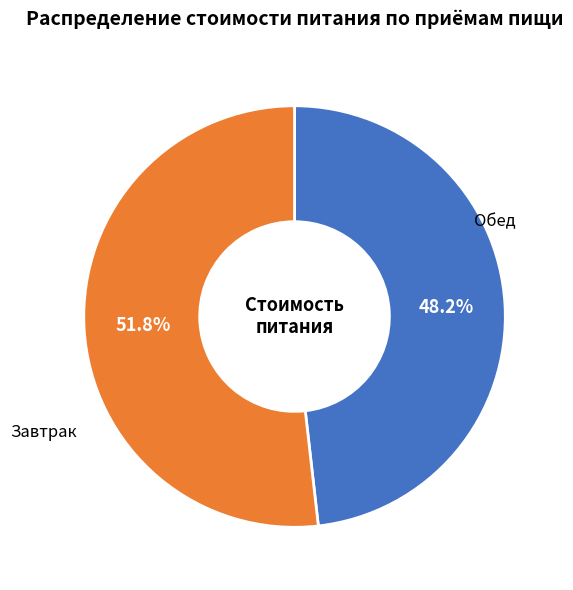

What is the total percentage of Завтрак and Обед?

100.0%